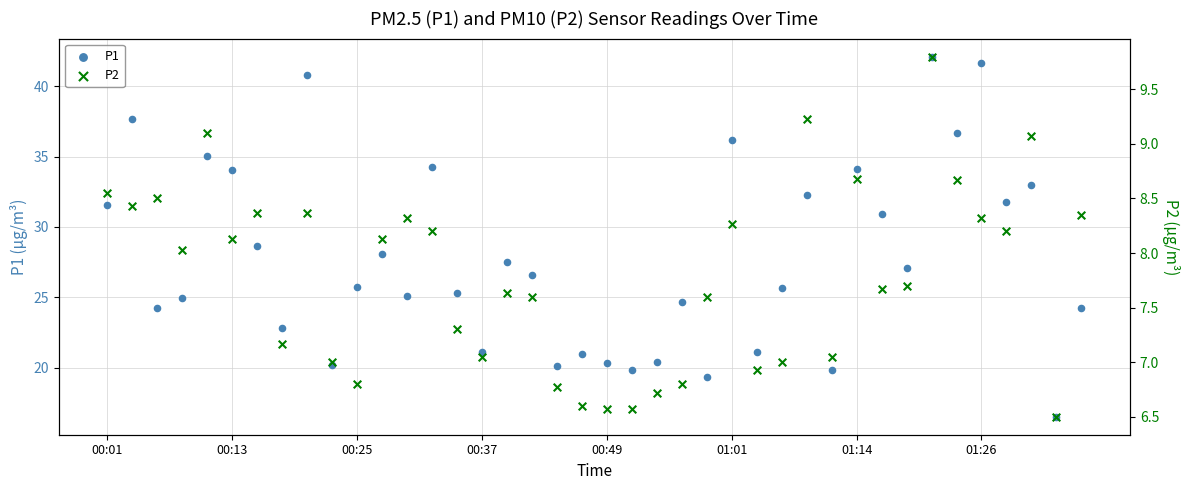

Which series has the widest spread of Y values?

P1